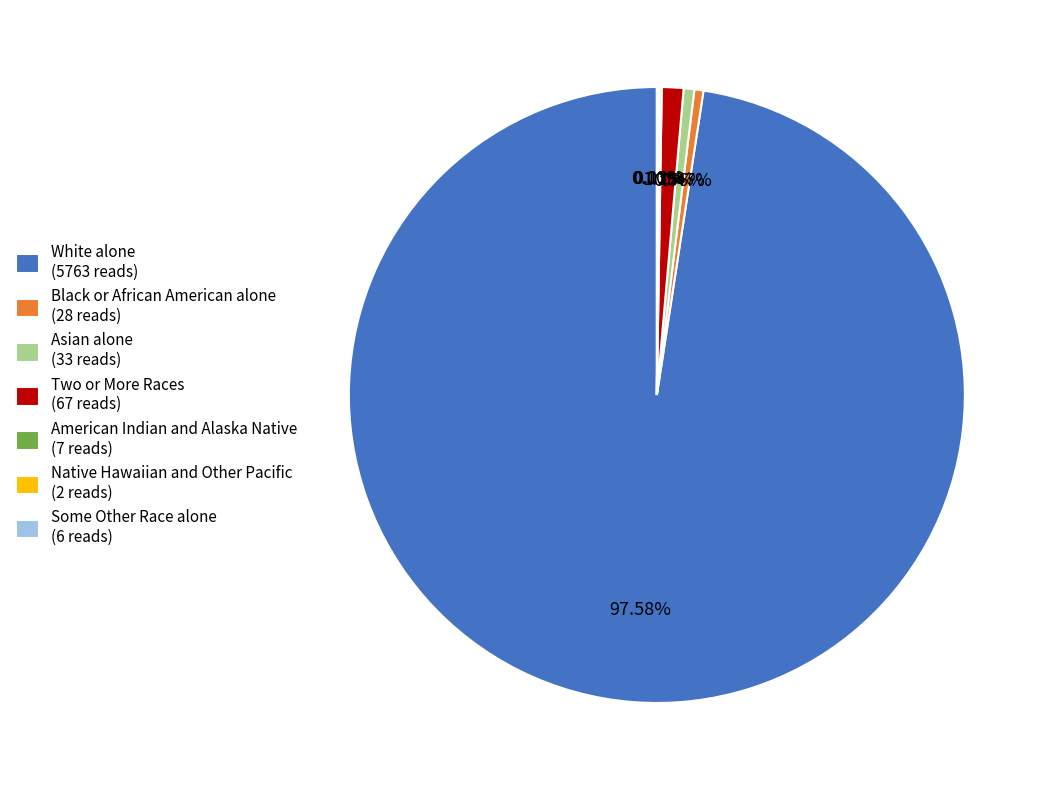

Between Black or African American alone and Two or More Races, which is larger?

Two or More Races